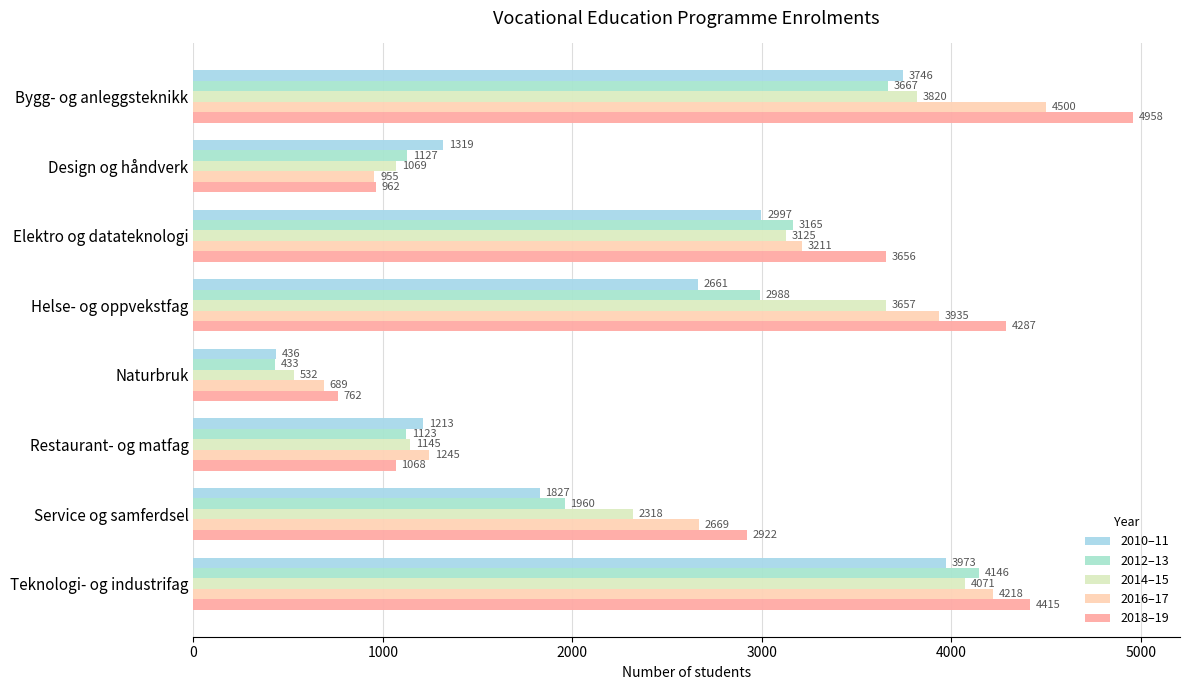

What is the greatest value displayed?

4958